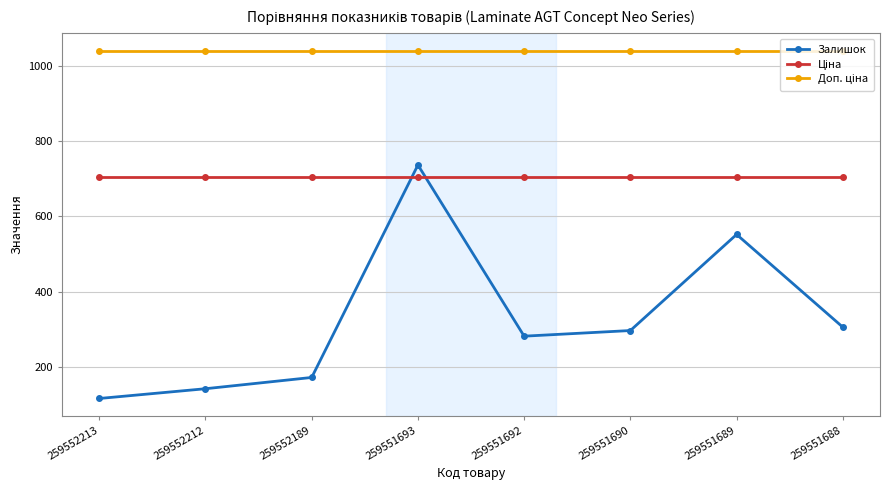

Where is the first local maximum for Залишок?

259551693